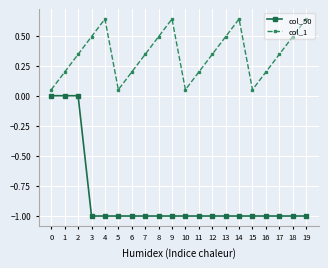

What is the sum of all col_50 values?

-17.0